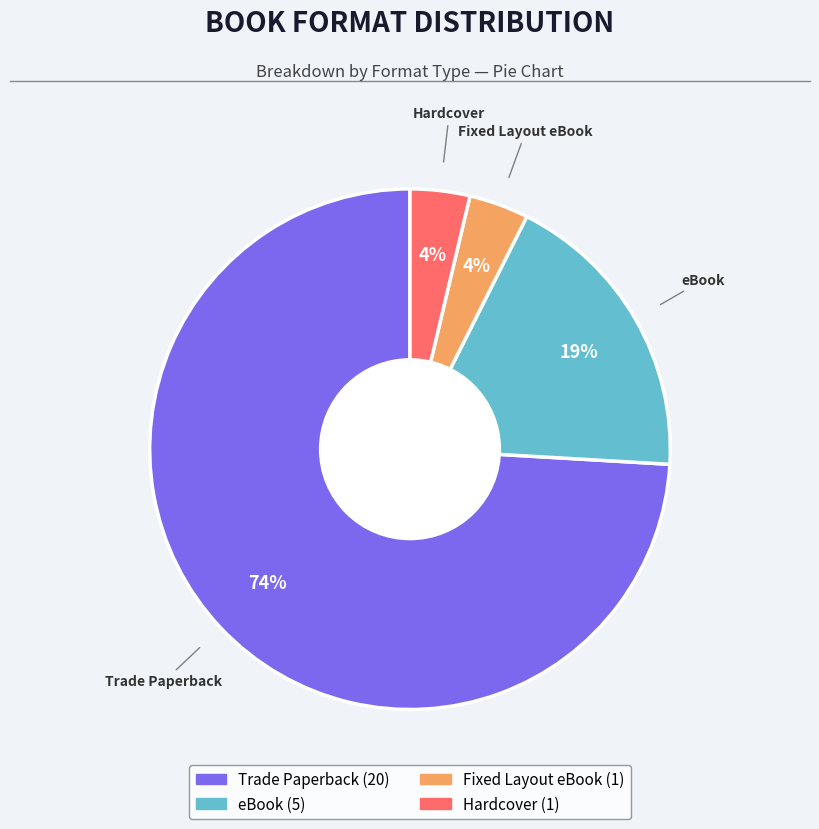

To the nearest percent, what is the average slice percentage?

25%